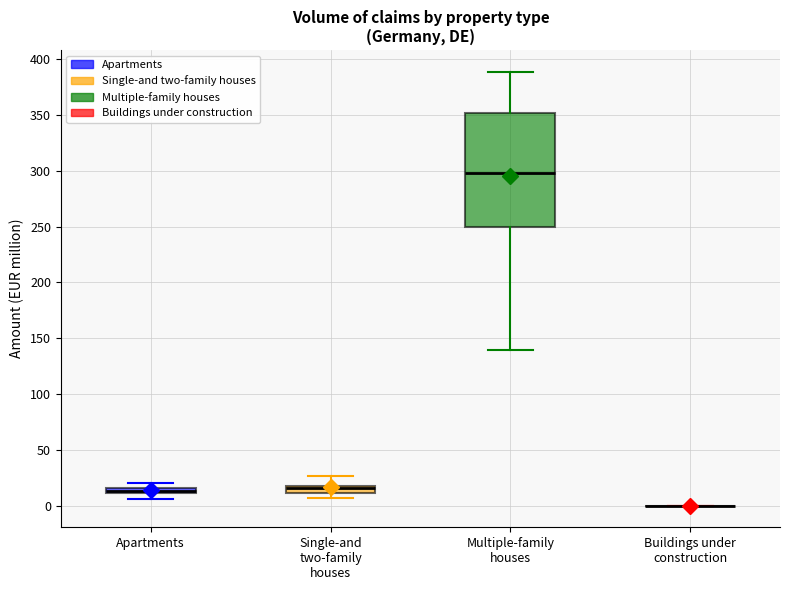

Which box is the tallest, from its lower edge to its upper edge?

Multiple-family houses